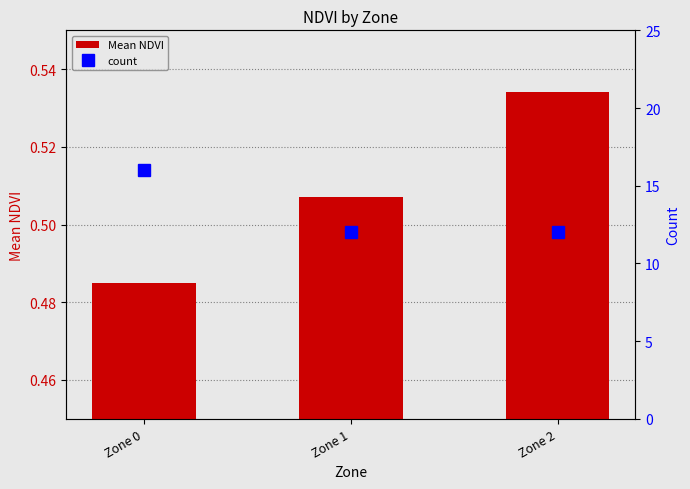

Which series has the largest range (max minus min)?

count